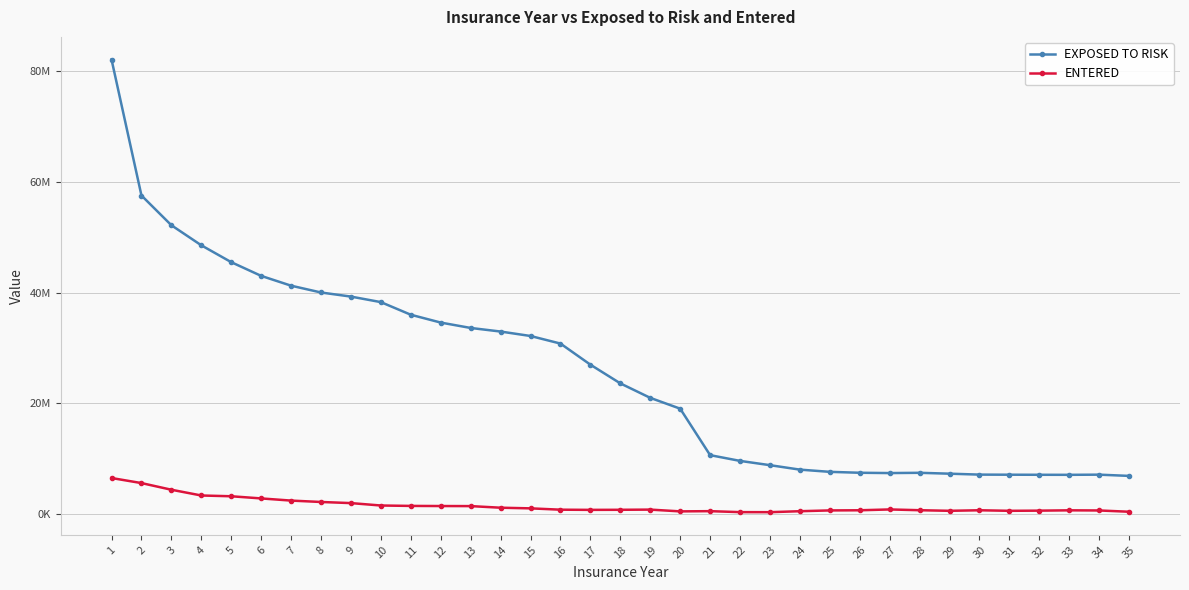

In ENTERED, how many points are higher than both neighbors (excluding endpoints)?

5